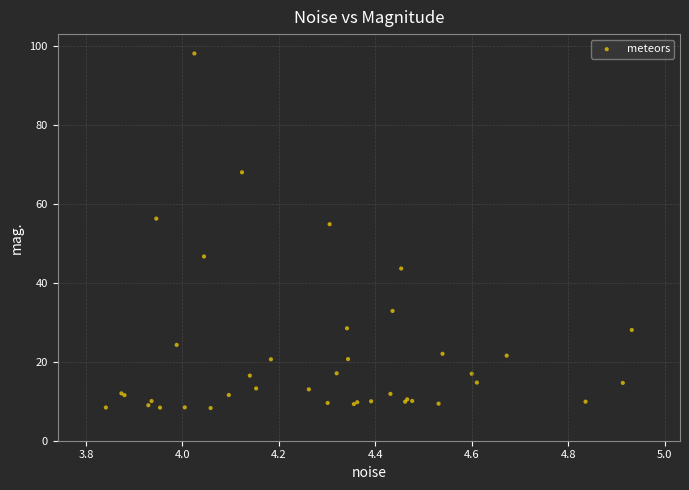

What Y value in the scatter plot is closest to 53?

54.8